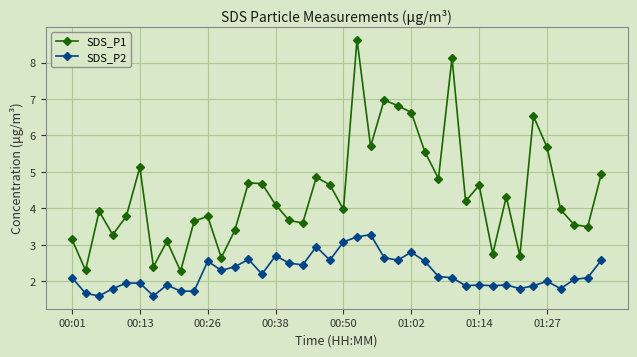

Which series has the largest range (max minus min)?

SDS_P1